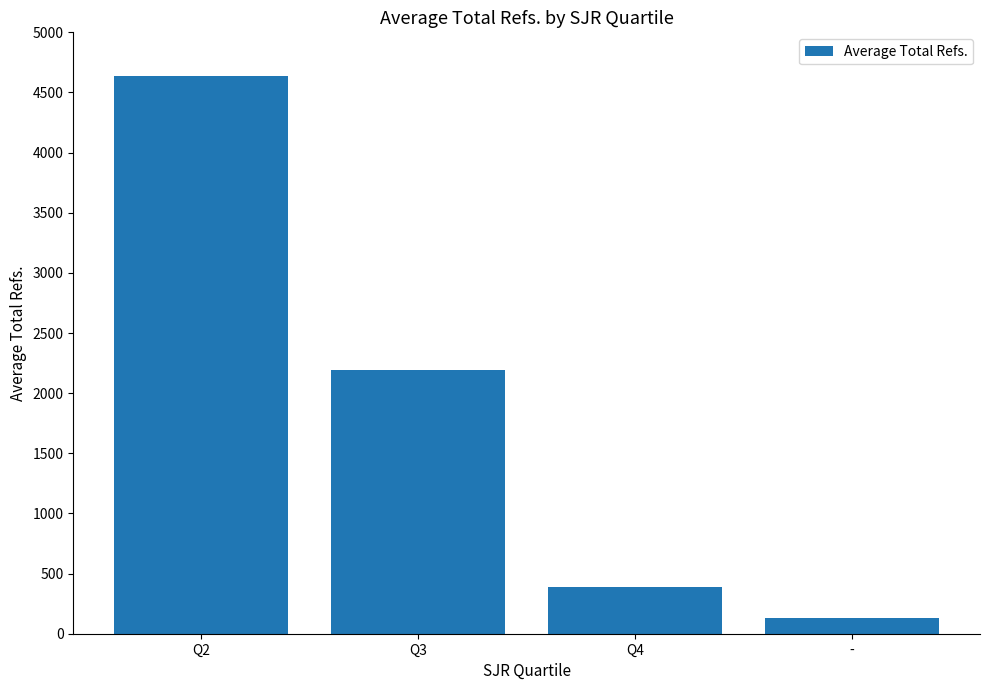

List the labels in order of value, smallest first.

-, Q4, Q3, Q2